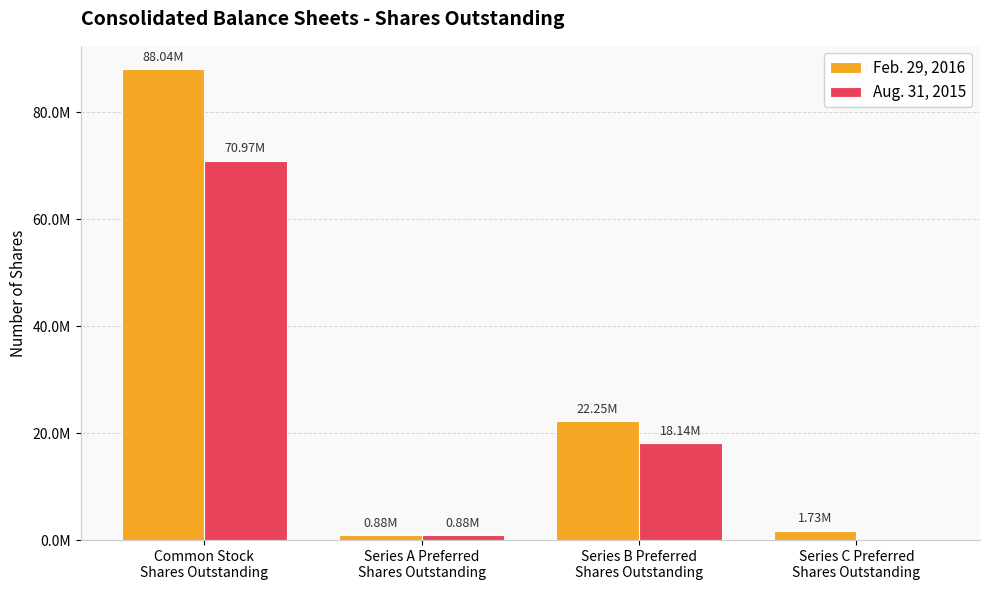

What are all the series names shown in the legend?

Feb. 29, 2016, Aug. 31, 2015